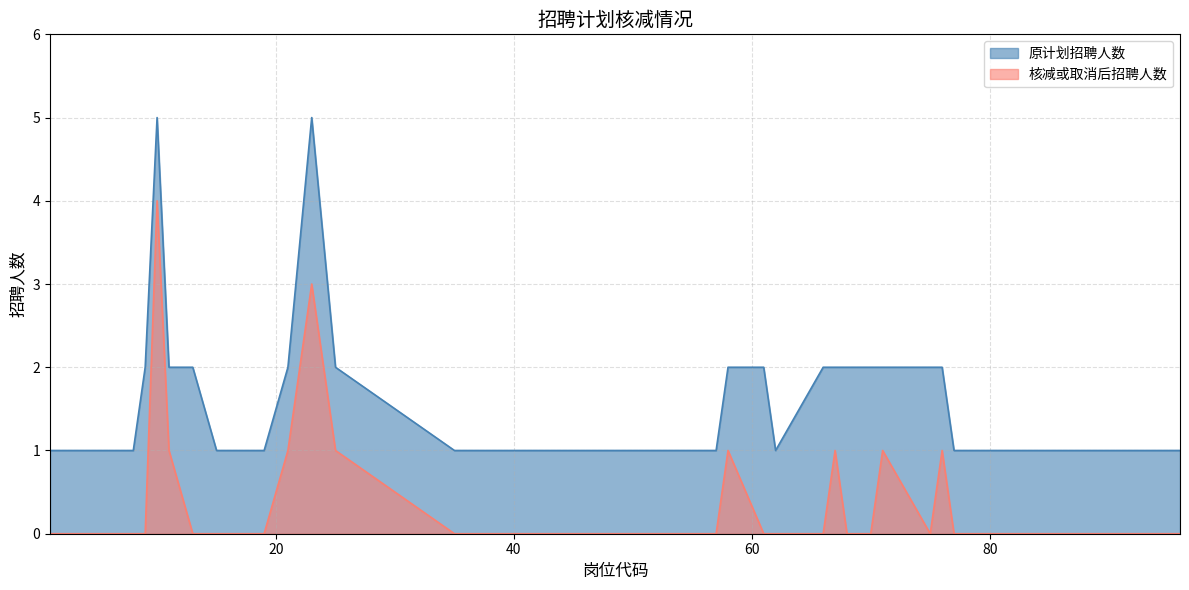

At which category does the chart reach its minimum across all series?

1